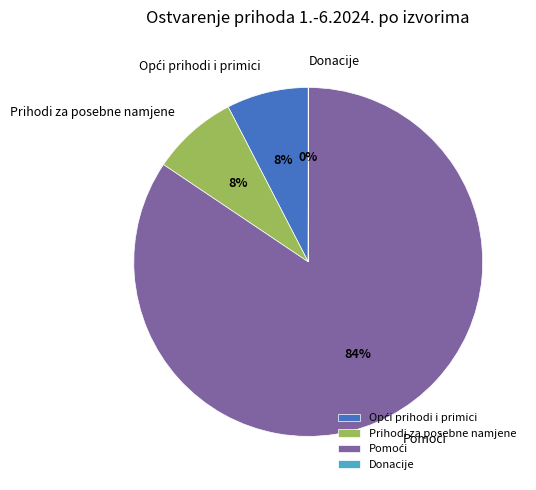

True or false: Prihodi za posebne namjene accounts for 8% of the total.

True